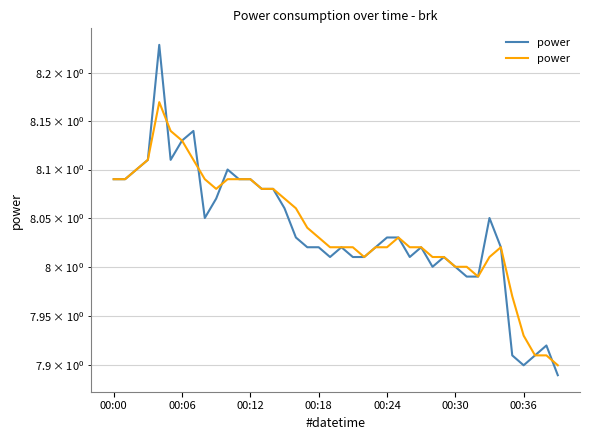

The chart shows a value of 11.2 at 15. True or false?

False